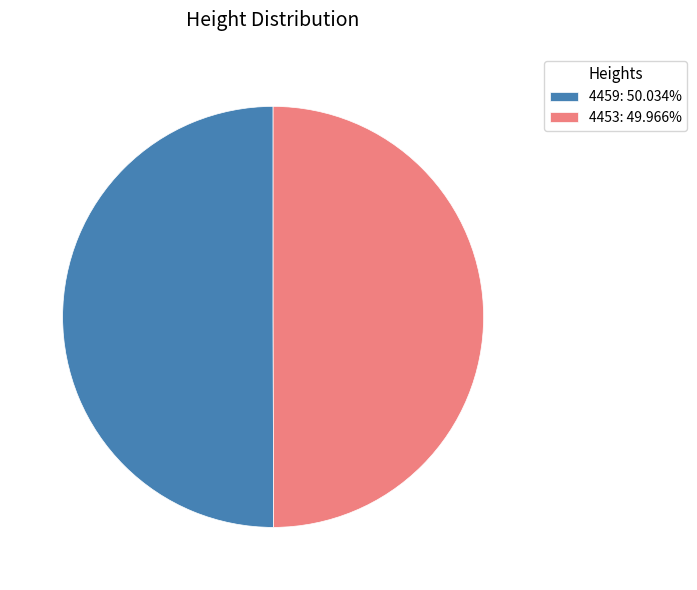

Approximately how many times larger is the value at 4453: 49.966% compared to 4459: 50.034%?

1.0